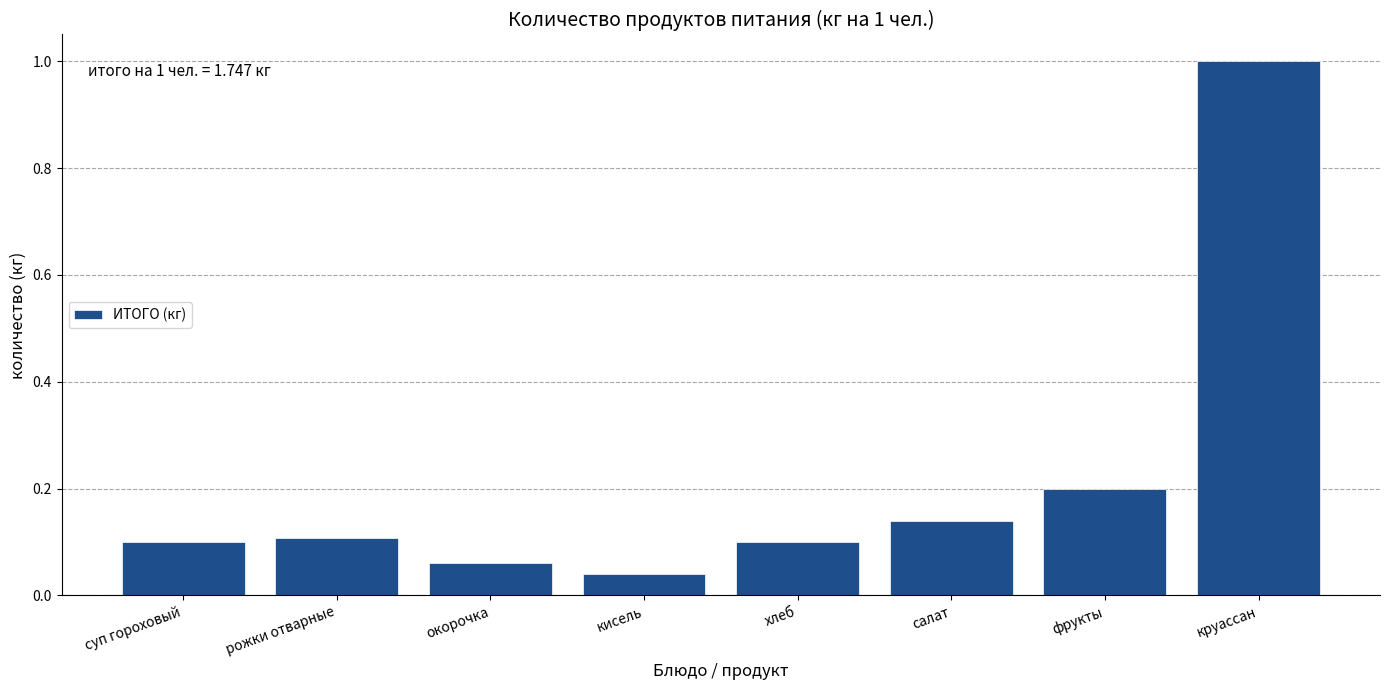

Which has a higher value, фрукты or суп гороховый?

фрукты